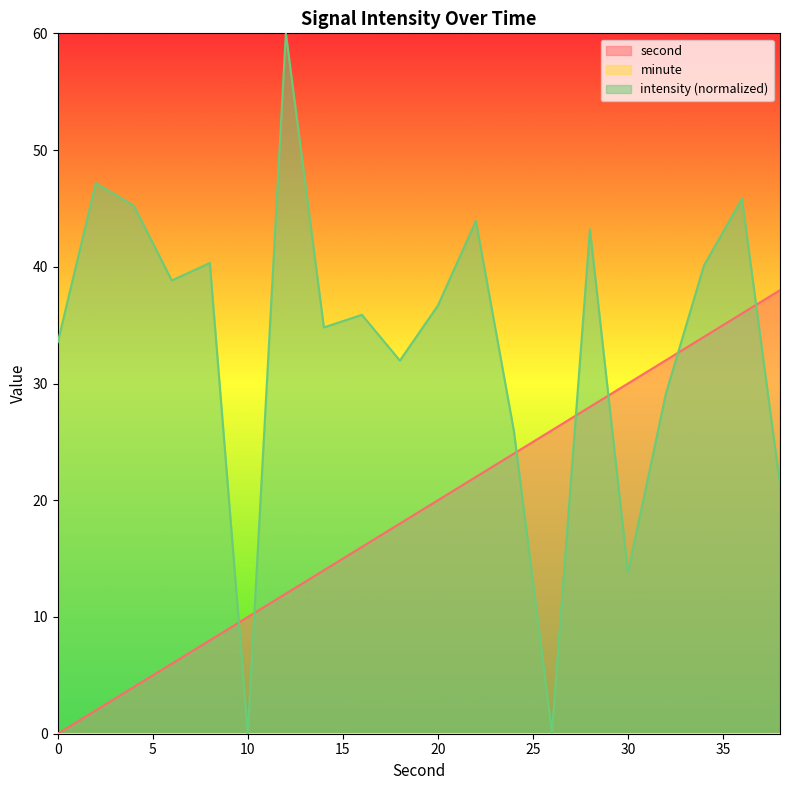

Between which two adjacent categories do intensity and second first intersect?

8 and 10